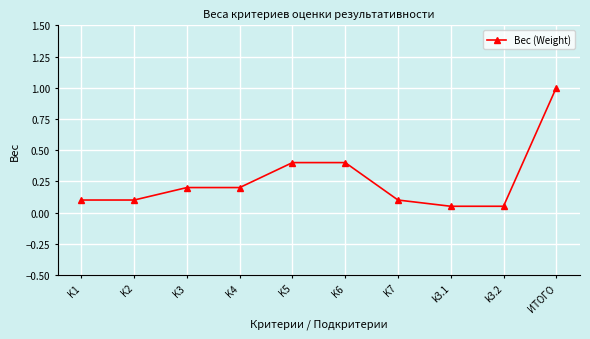

What is the maximum value shown in the chart?

1.0